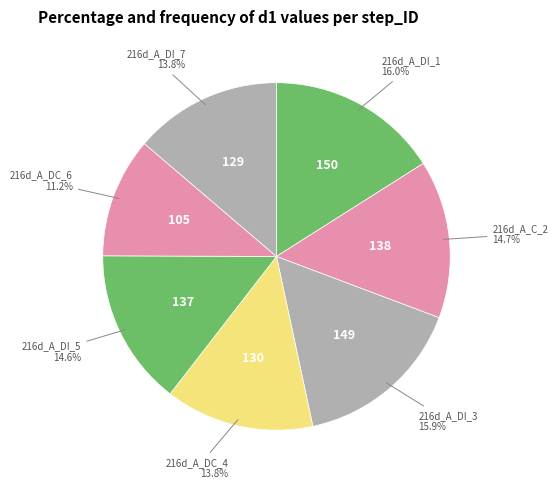

Count the number of slices in the pie.

7